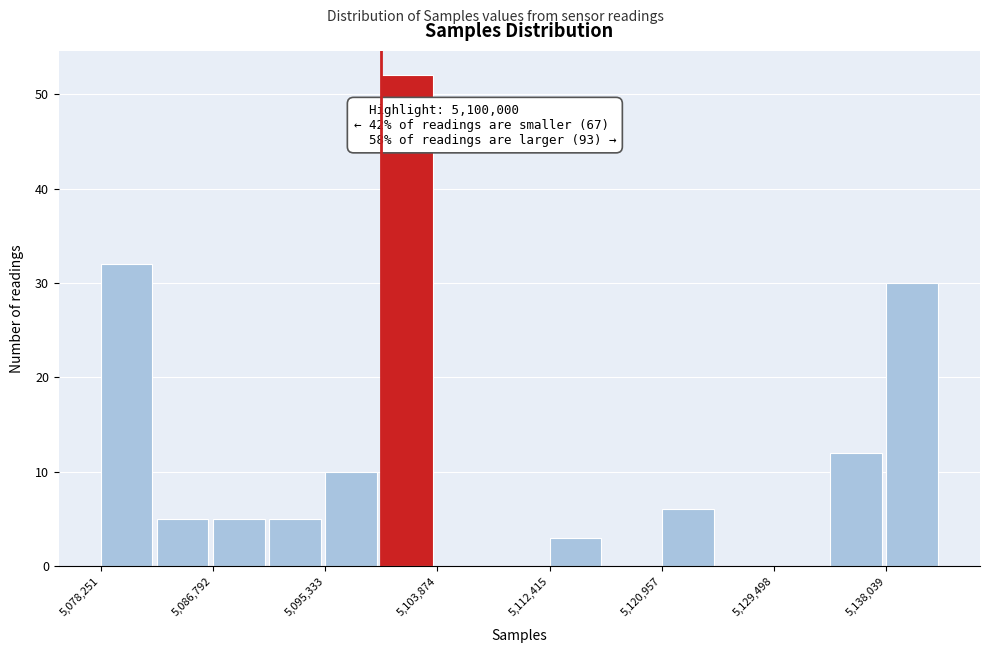

Over which range of the x-axis is the bar tallest?

5100000 to 5104000